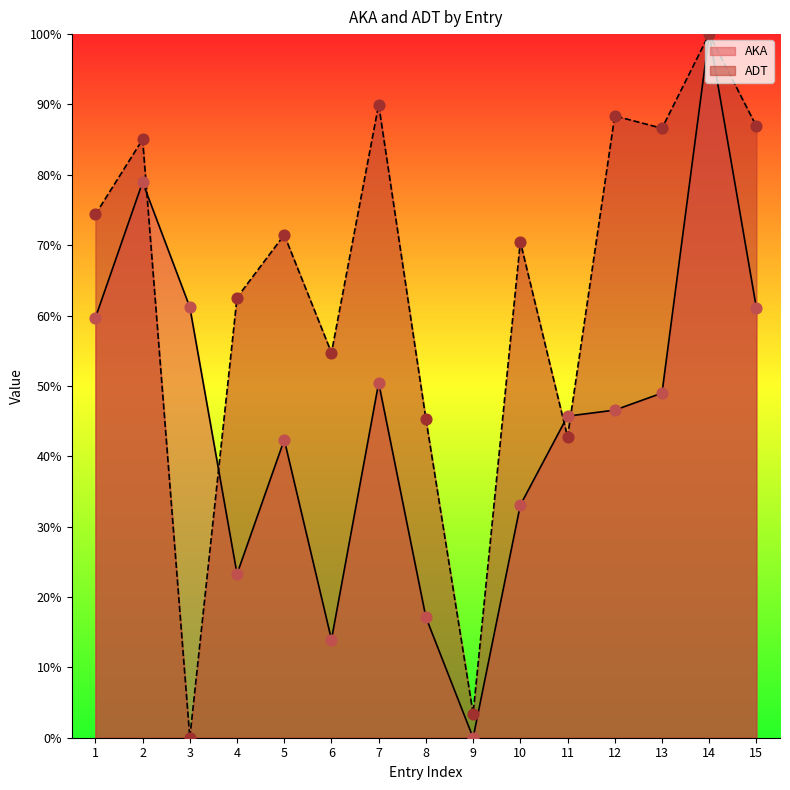

At which category is the sum across all series the highest?

14